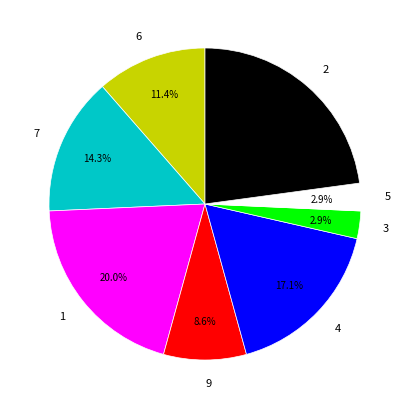

The 1 slice represents 13% of the pie. True or false?

False